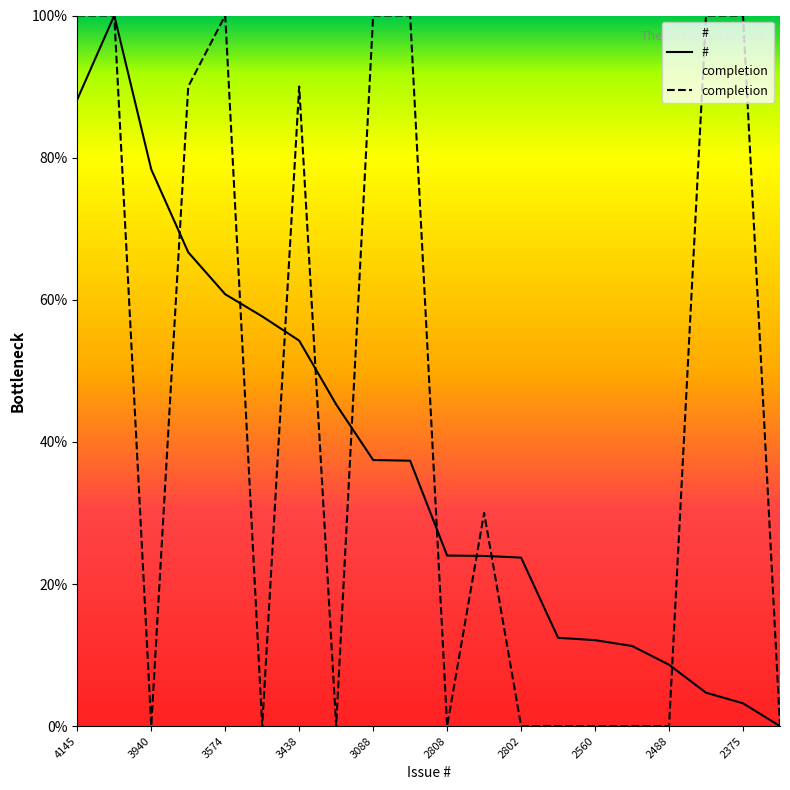

Between 3086 and 2807, which series saw the biggest shift?

completion